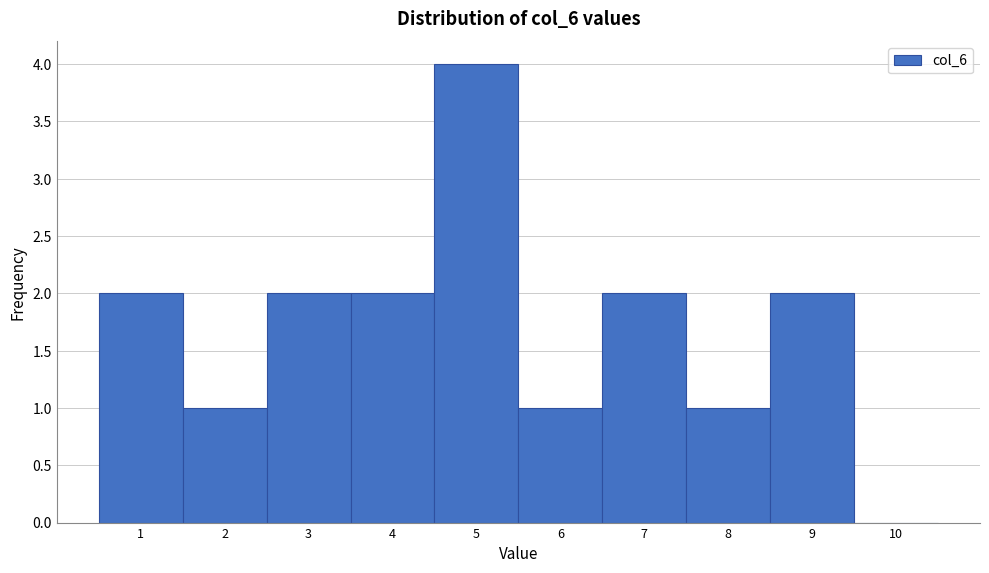

Reading left to right, list all the values displayed in this chart.

1=2	2=1	3=2	4=2	5=4	6=1	7=2	8=1	9=2	10=0